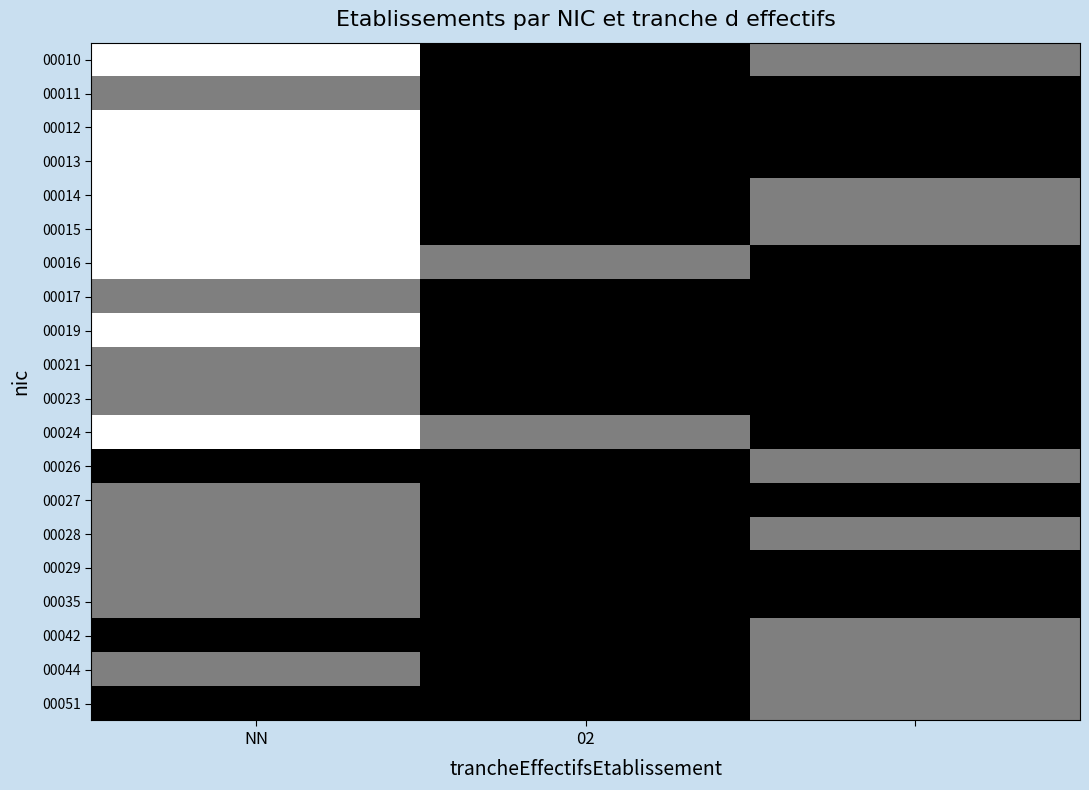

Count the number of categories in the chart.

3